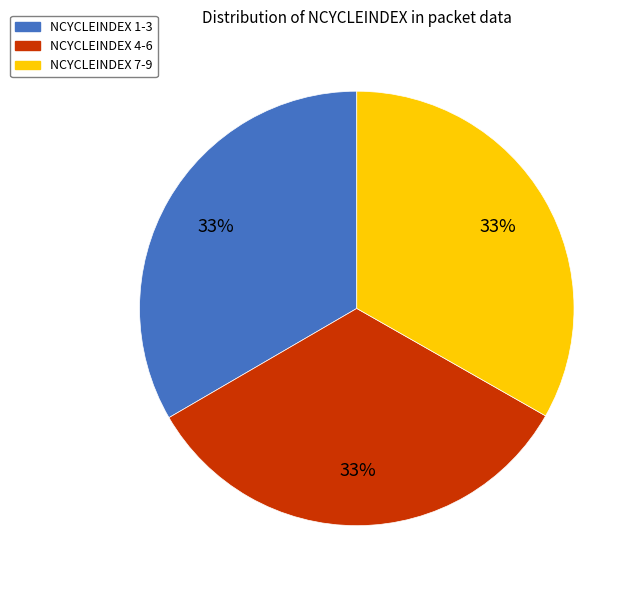

What is the ratio of the value at NCYCLEINDEX 1-3 to the value at NCYCLEINDEX 4-6?

1.0